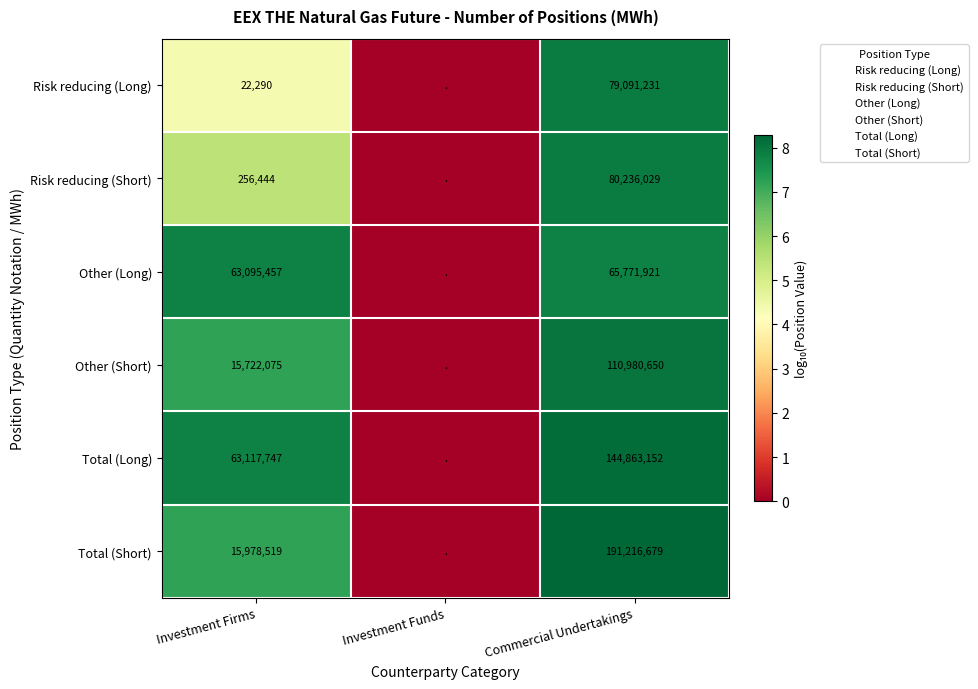

Is the value of Other (Short) at Commercial Undertakings greater than the value of Other (Long) at Investment Funds?

Yes